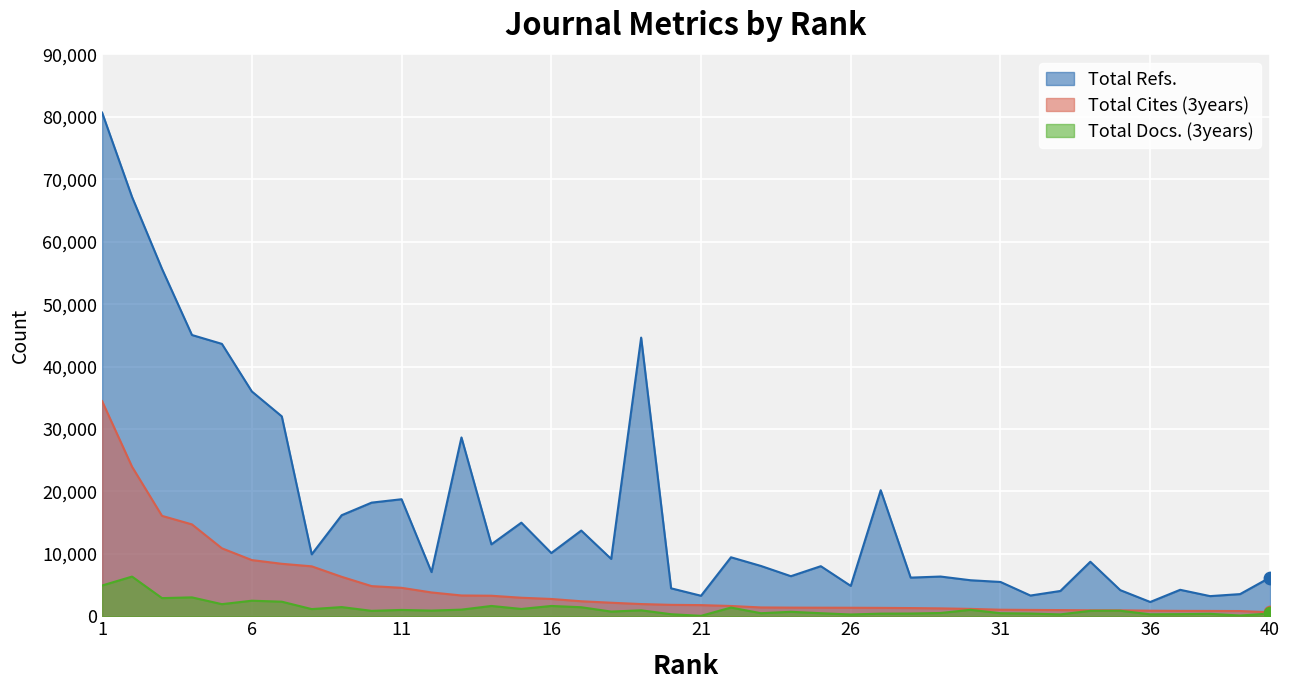

At how many categories does at least one series exceed 14973?

14